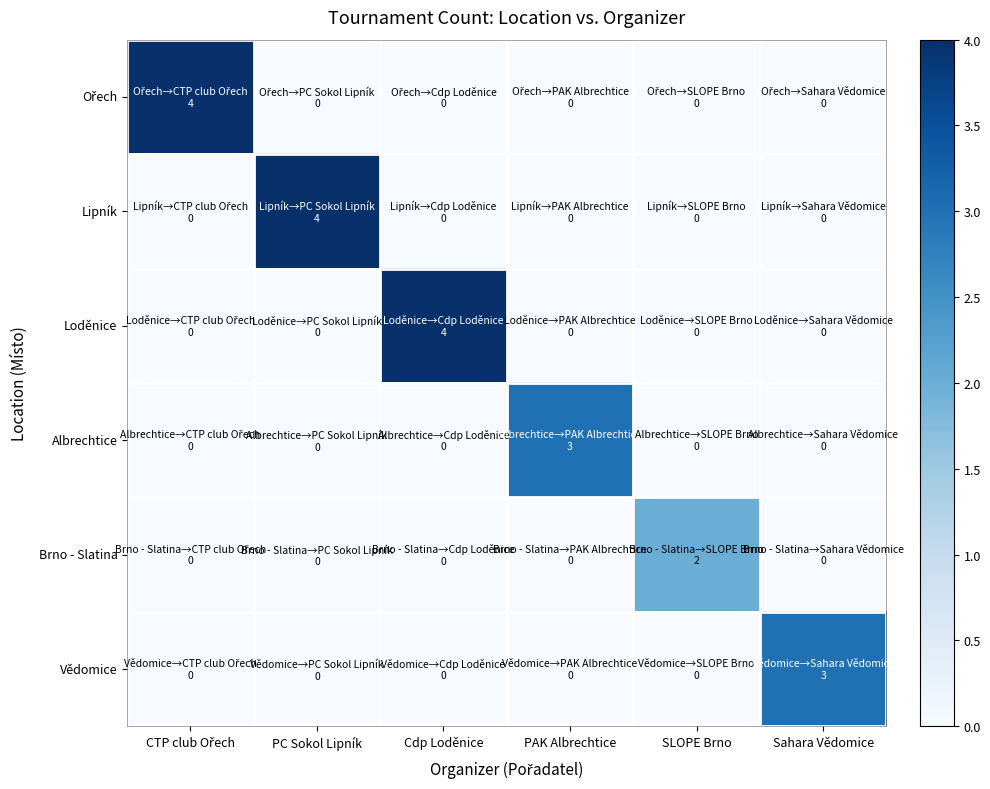

Which series has the largest total across all categories?

Ořech